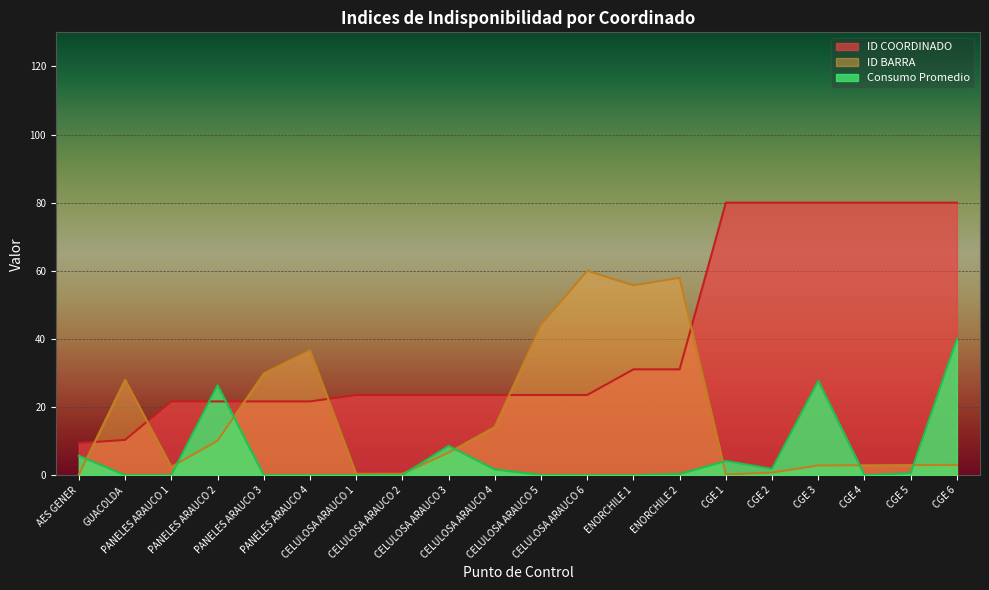

What is the difference between the ID BARRA values at PANELES ARAUCO 2 and PANELES ARAUCO 4?

26.6